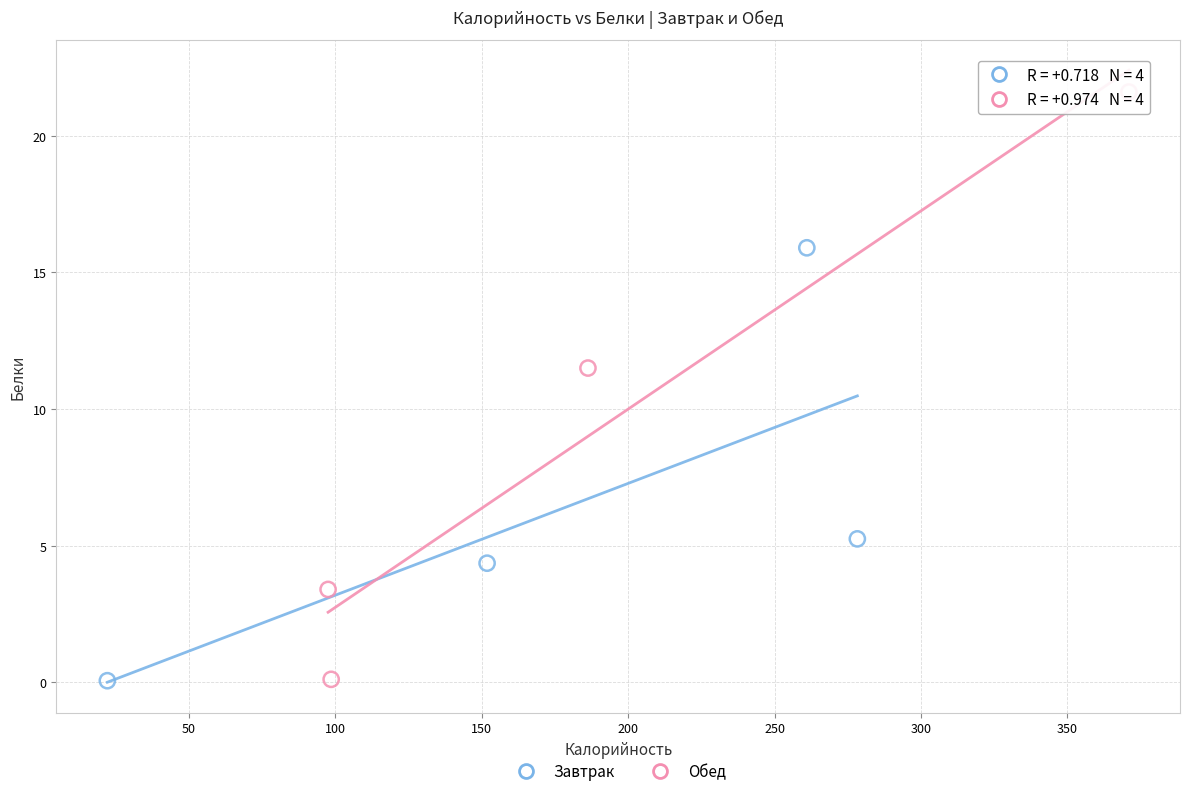

What are all the series names shown in the legend?

Завтрак, Обед